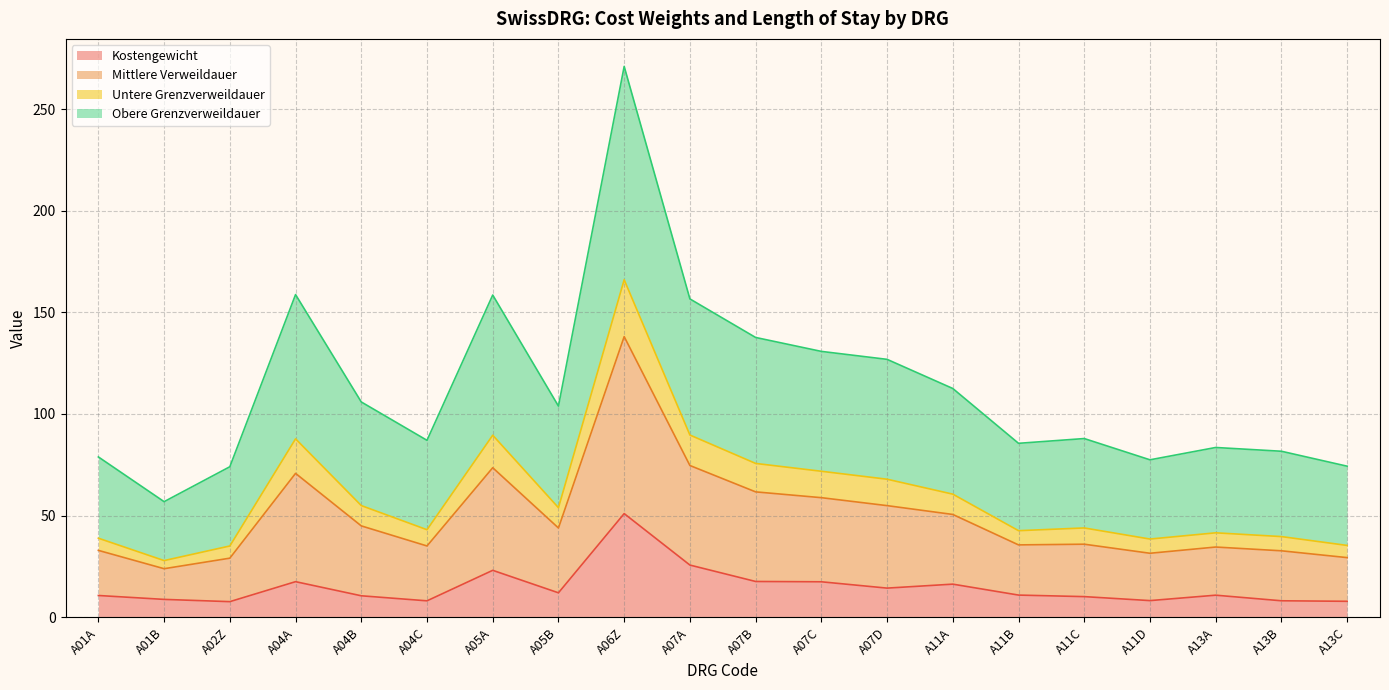

True or false: Untere Grenzverweildauer and Kostengewicht cross at least once.

False